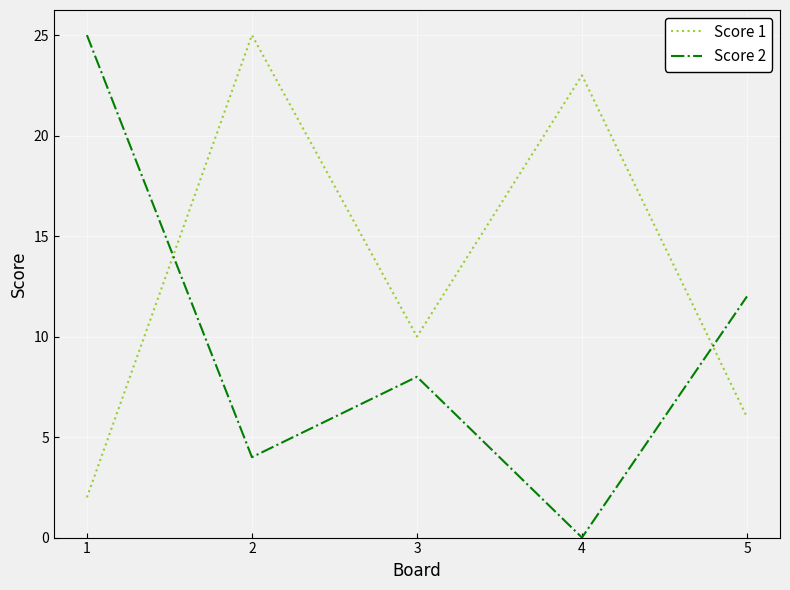

At which category does the chart reach its minimum across all series?

4